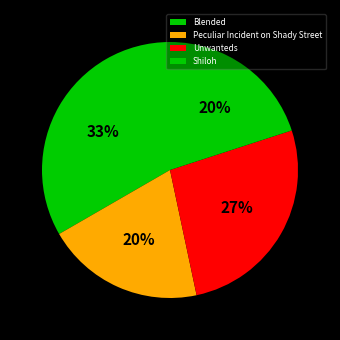

How many slices are in this pie chart?

4